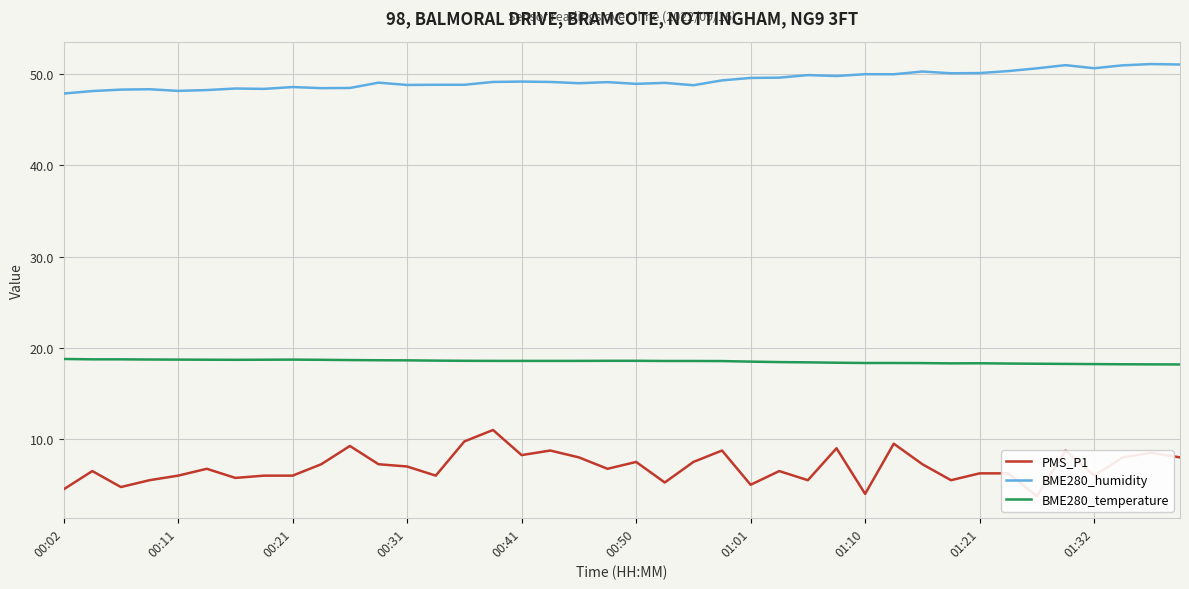

True or false: BME280_temperature and BME280_humidity intersect in this chart.

False